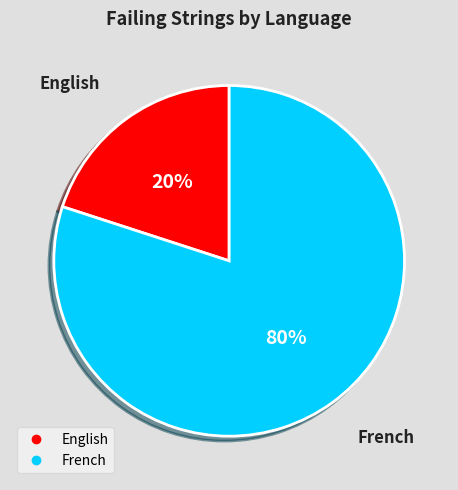

Which has a higher value, French or English?

French